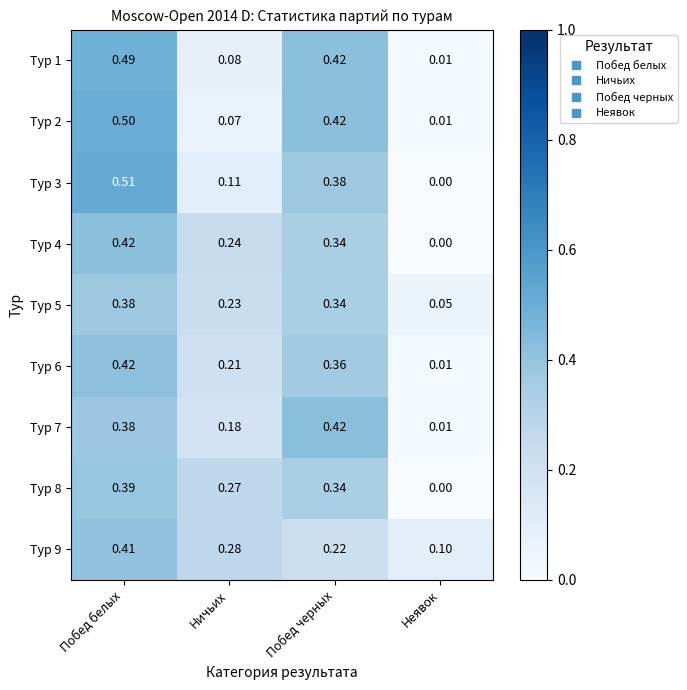

Where is Тур 4 nearest to the value 0?

Неявок